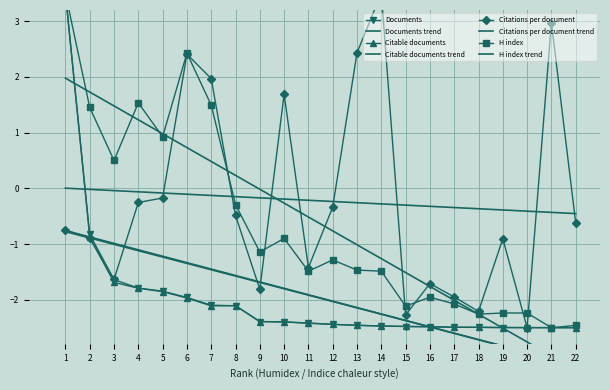

Is it true that H index equals -2.0 at 16?

True